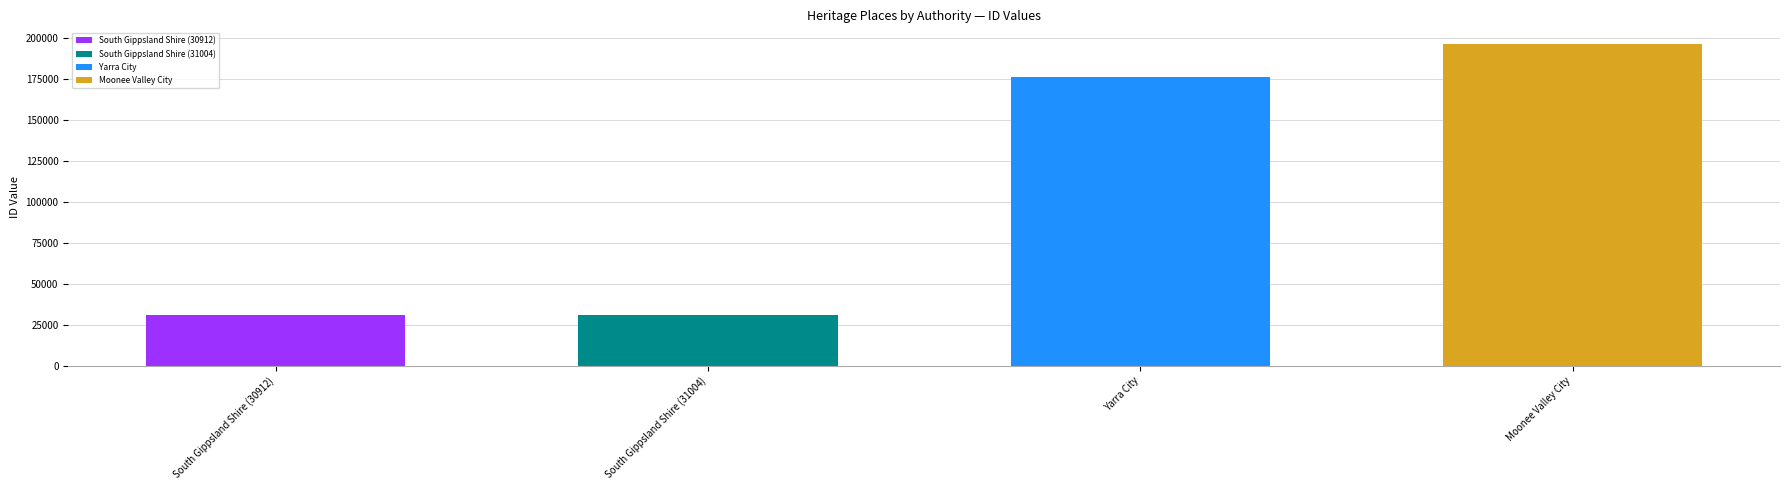

Reading left to right, list all the values displayed in this chart.

South Gippsland Shire=30912	South Gippsland Shire=31004	Yarra City=176211	Moonee Valley City=196256